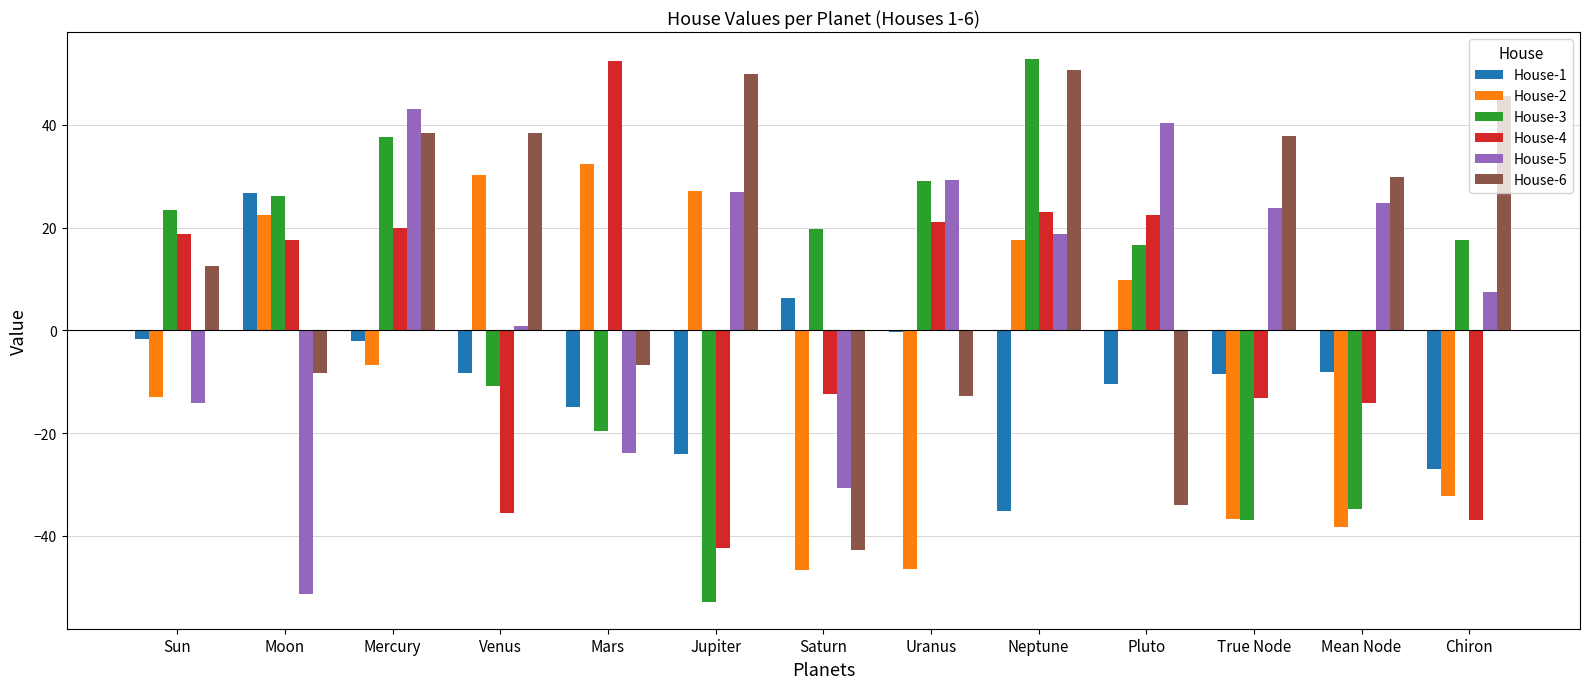

At how many categories does at least one series exceed 19?

13